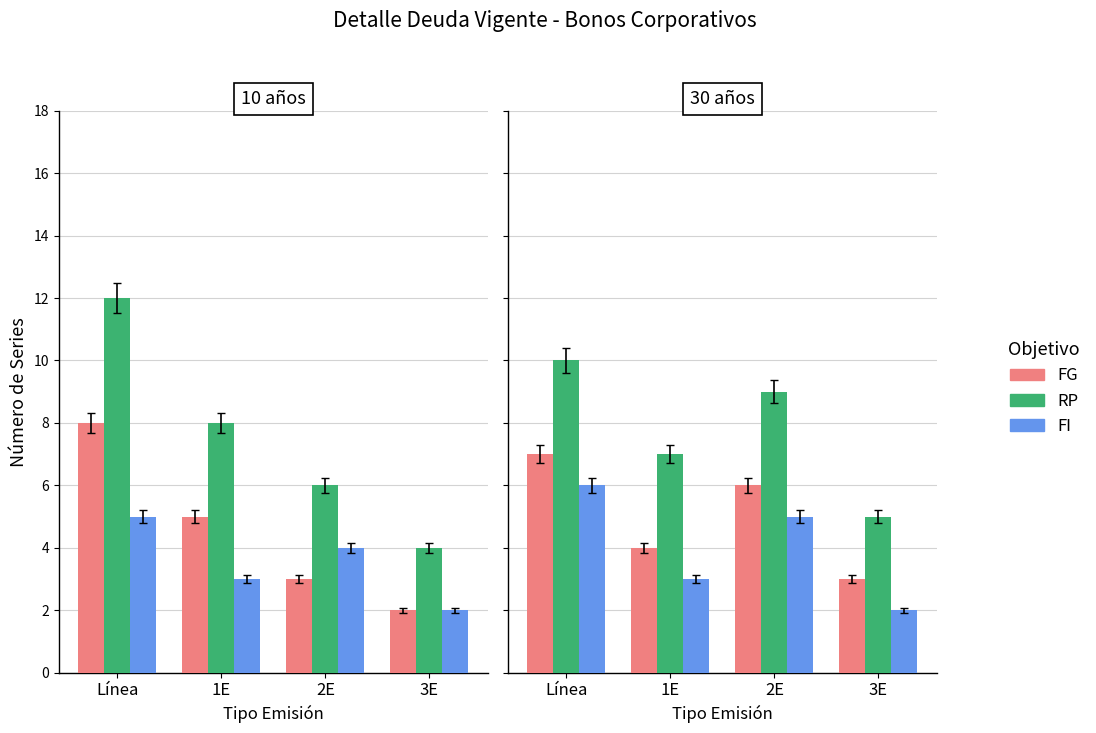

Rank the series by their maximum value, from lowest to highest.

FI, FG, RP